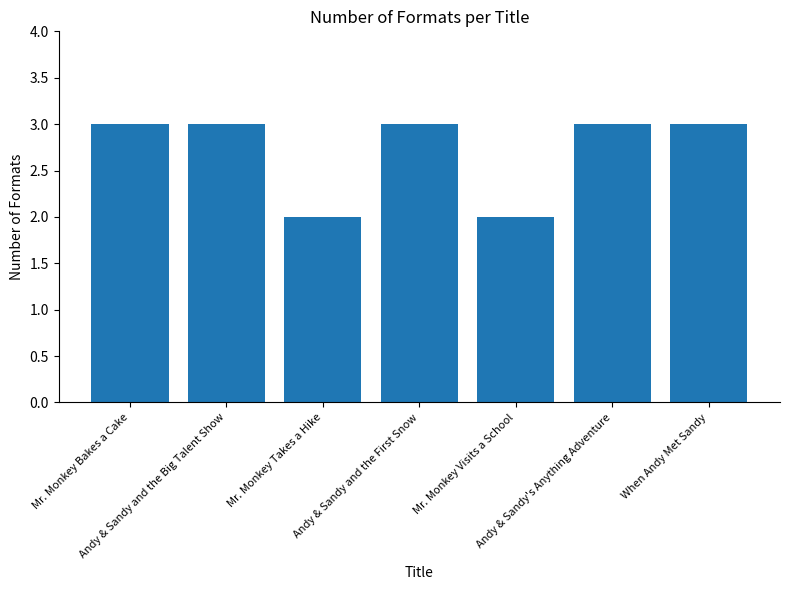

What is the difference between the maximum and minimum values?

1